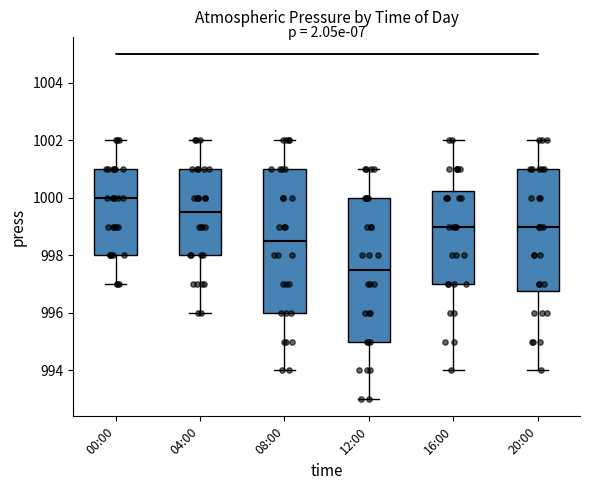

Which box's median line is the highest?

00:00